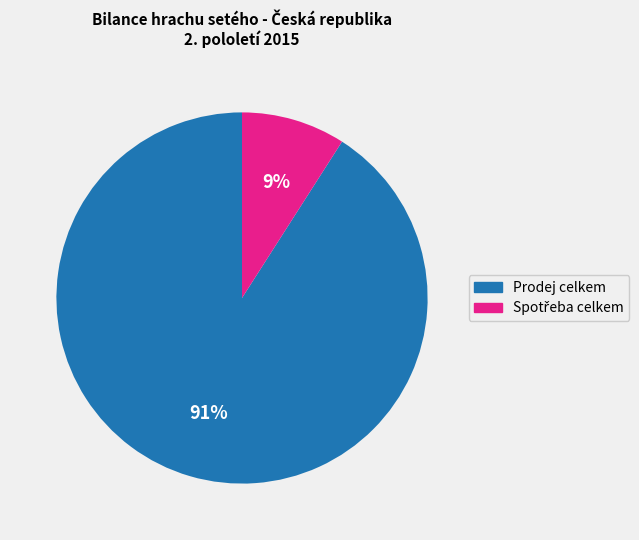

To the nearest percent, what is the average slice percentage?

50%